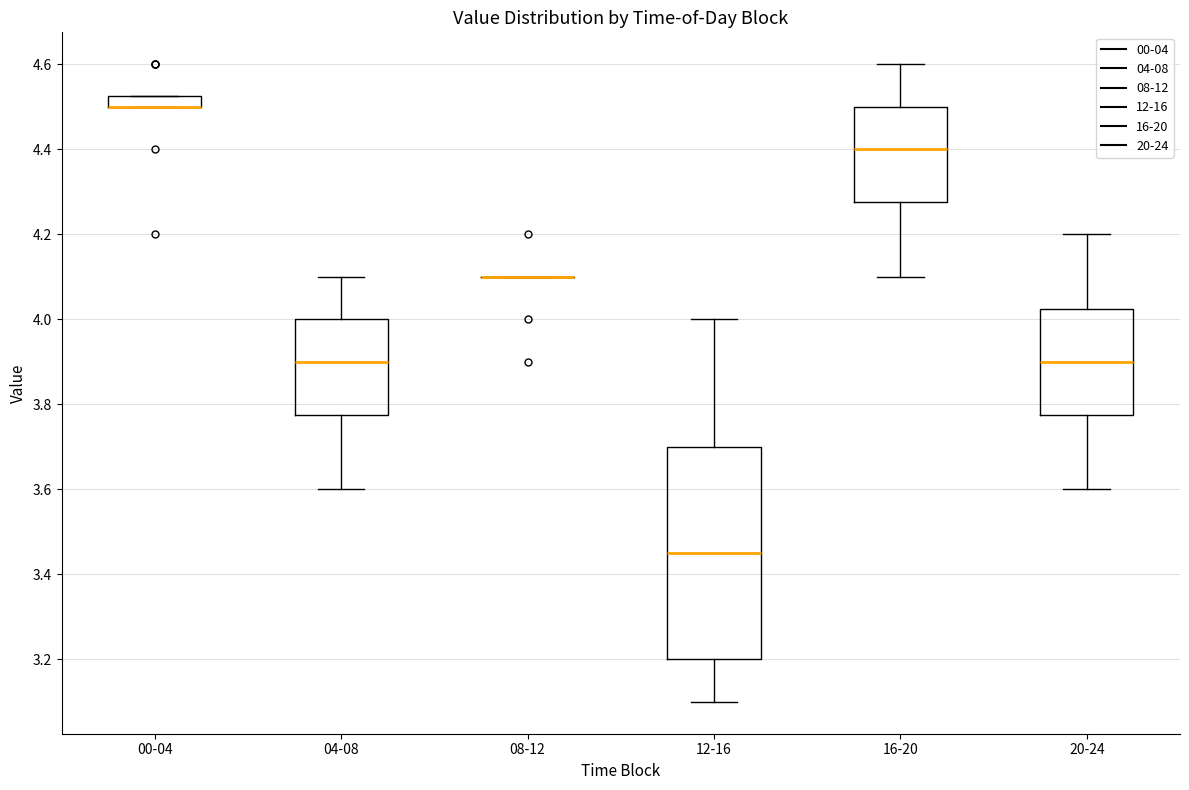

Which box is the tallest, from its lower edge to its upper edge?

12-16